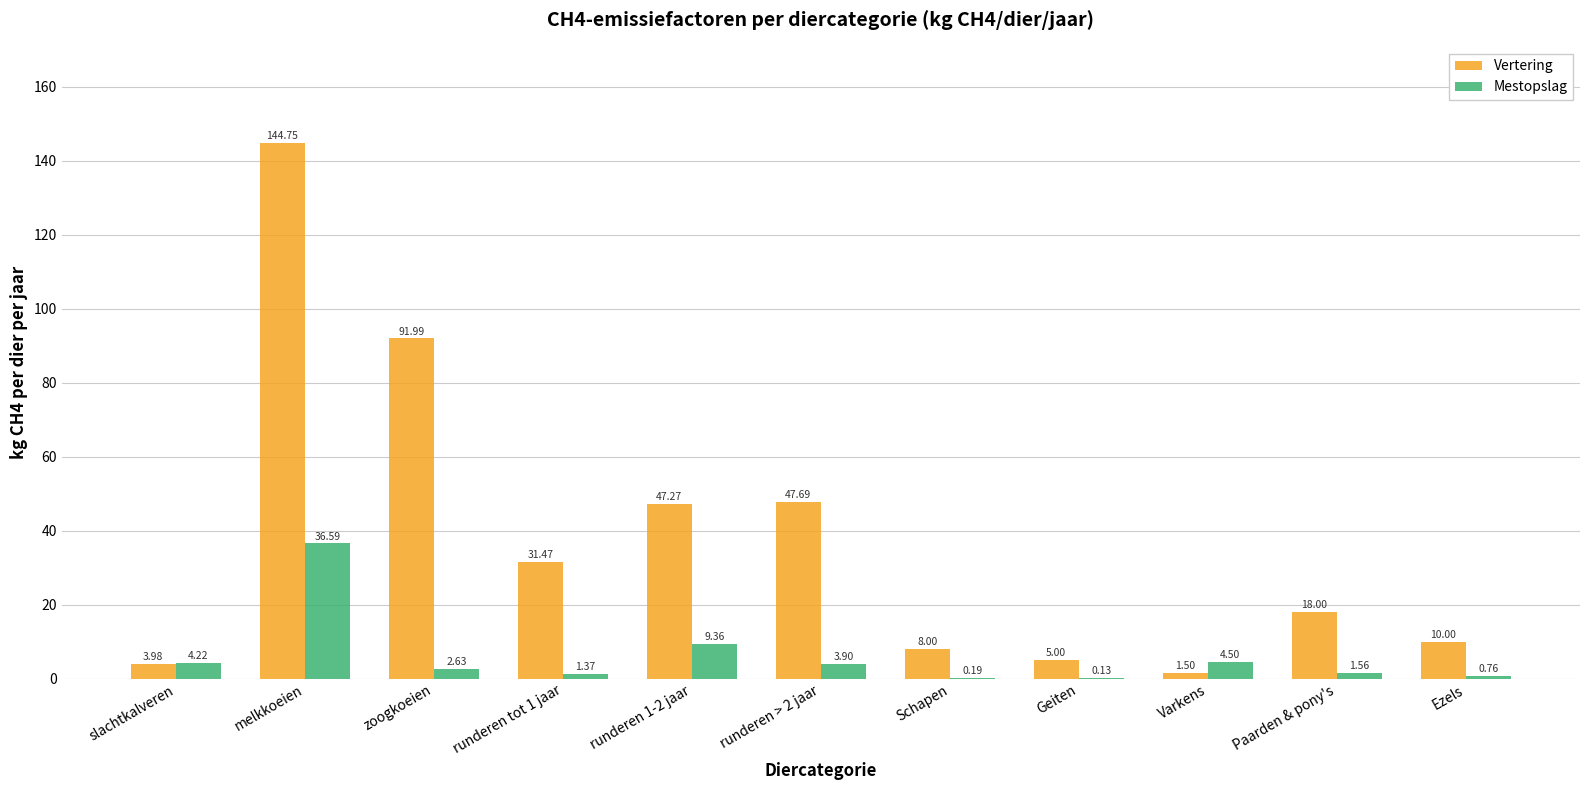

What are all the series names shown in the legend?

Vertering, Mestopslag